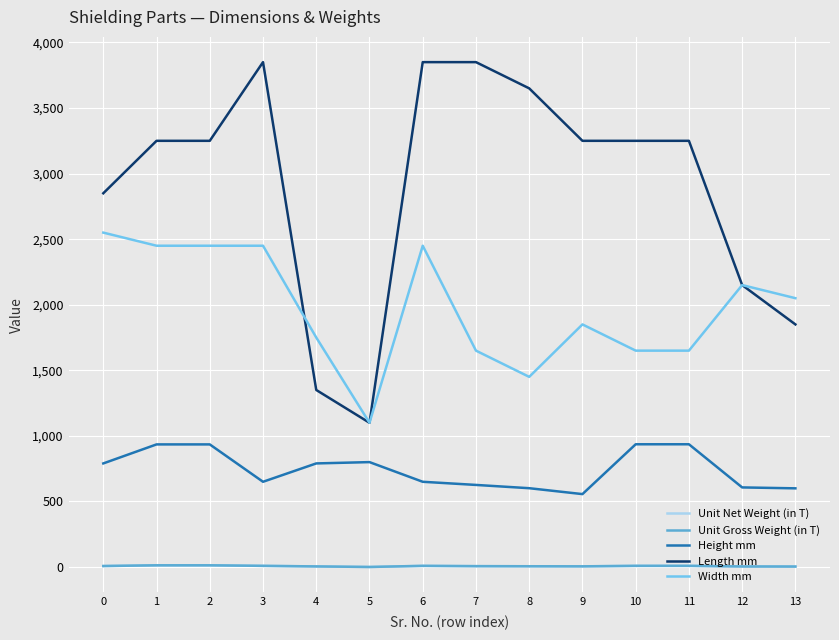

What value does the Unit Net Weight (in T) series have at 1?

12.8